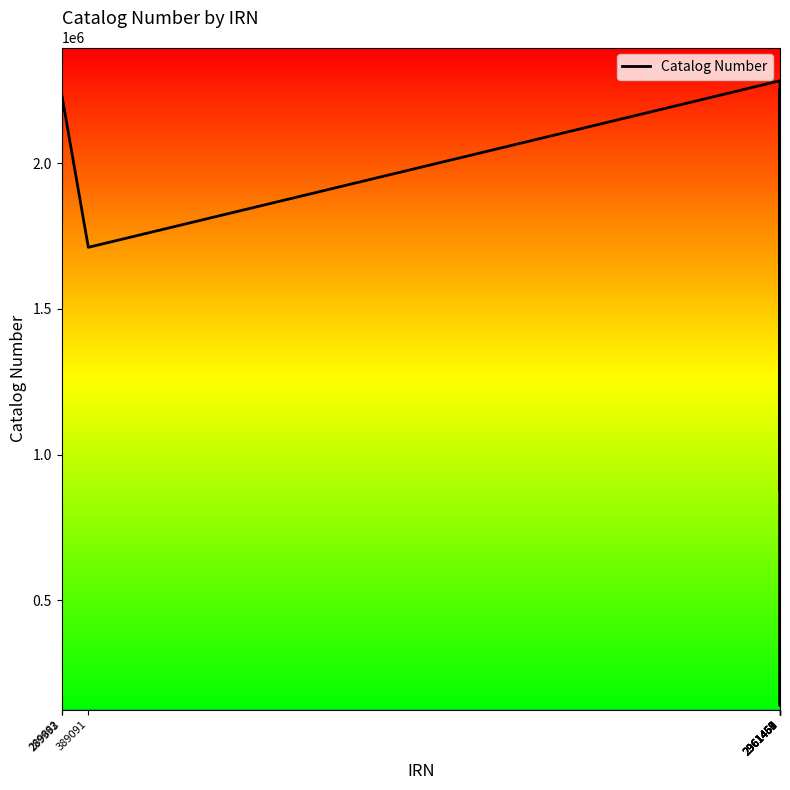

What is the greatest value displayed?

2283318